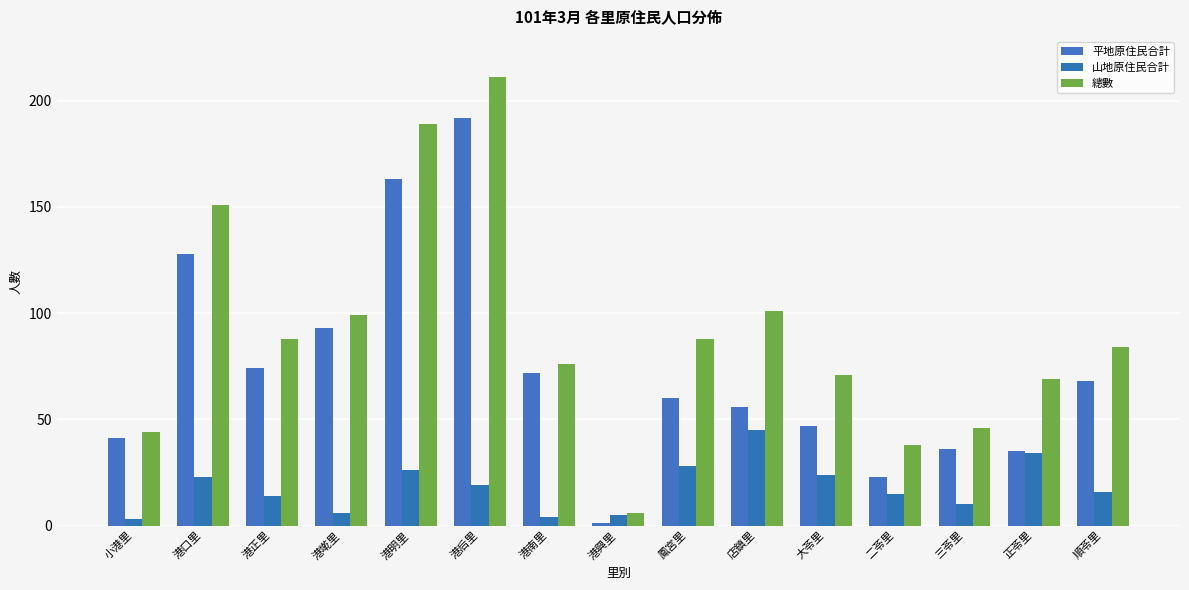

Which series has the largest range (max minus min)?

總數